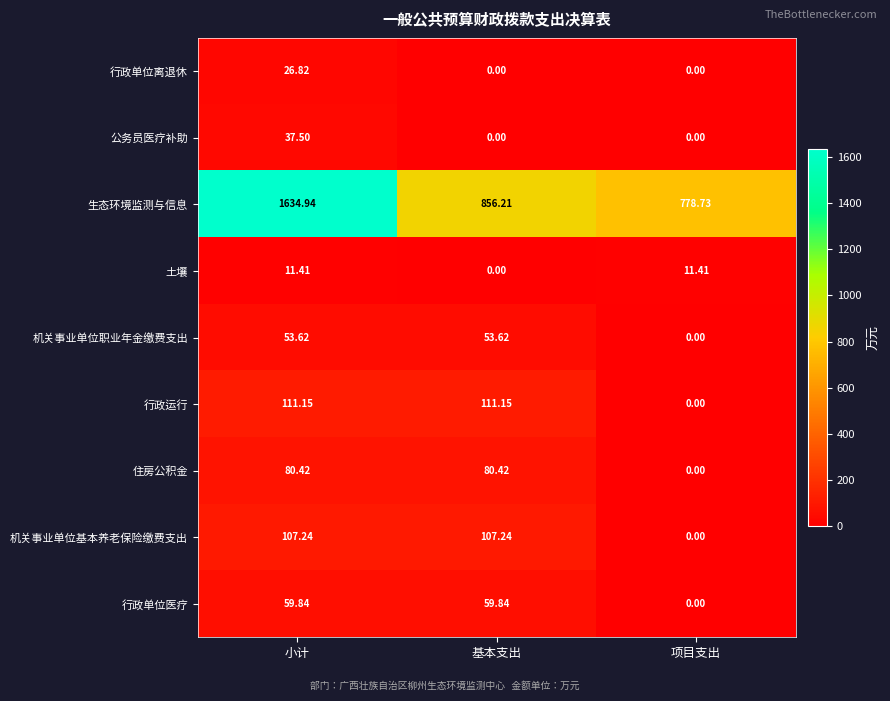

What is the total value across all series at 基本支出?

1268.5